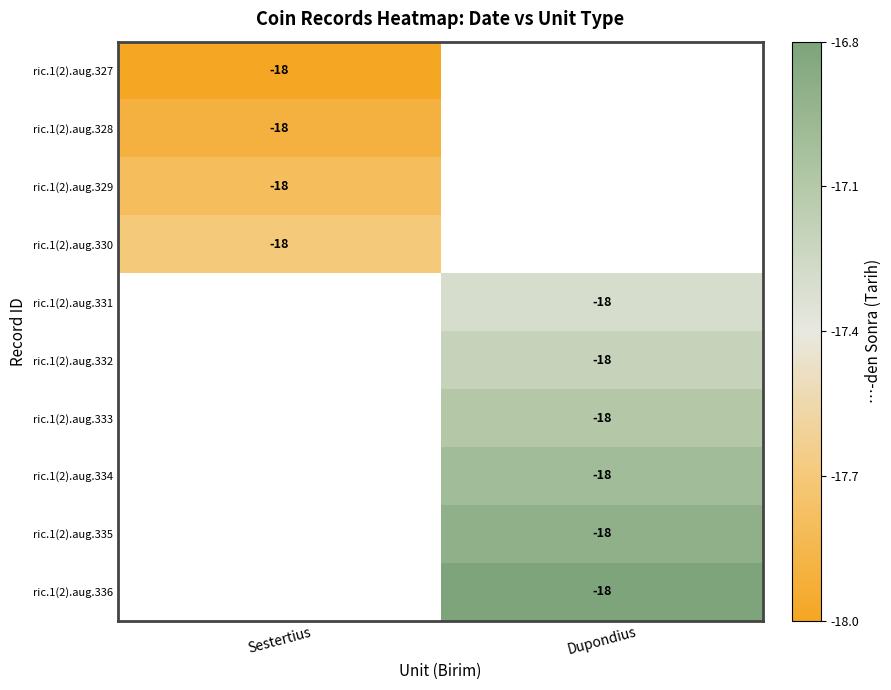

What is the maximum value shown in the chart?

-16.8